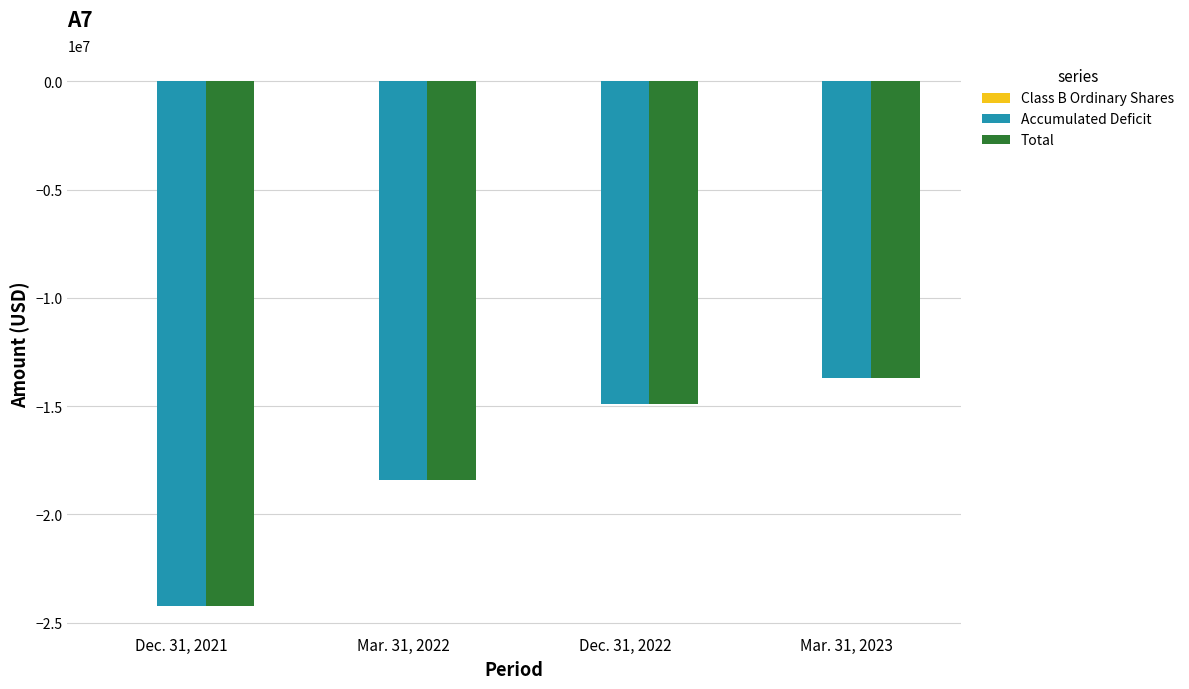

At which category is the sum across all series the highest?

Mar. 31, 2023